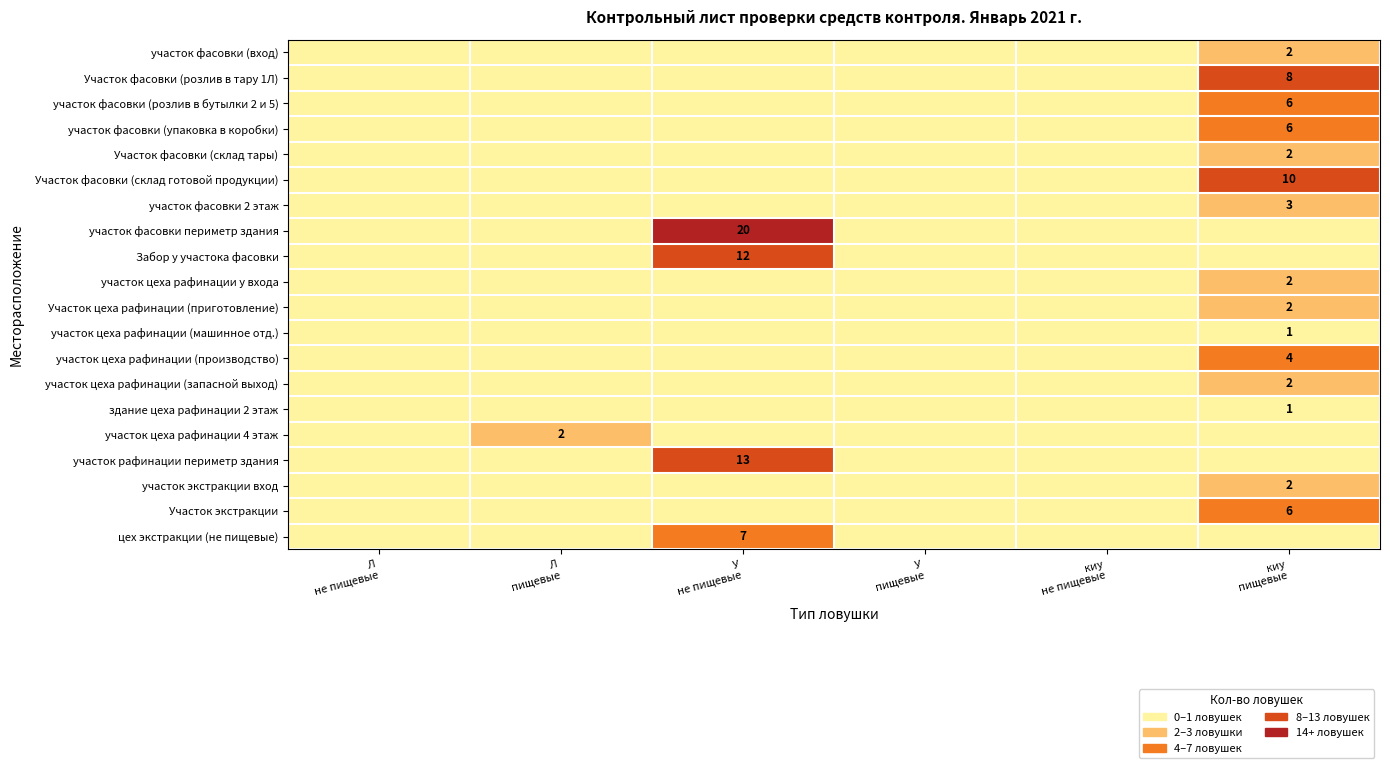

Between Л не пищевые and У не пищевые, which series saw the biggest shift?

участок фасовки периметр здания